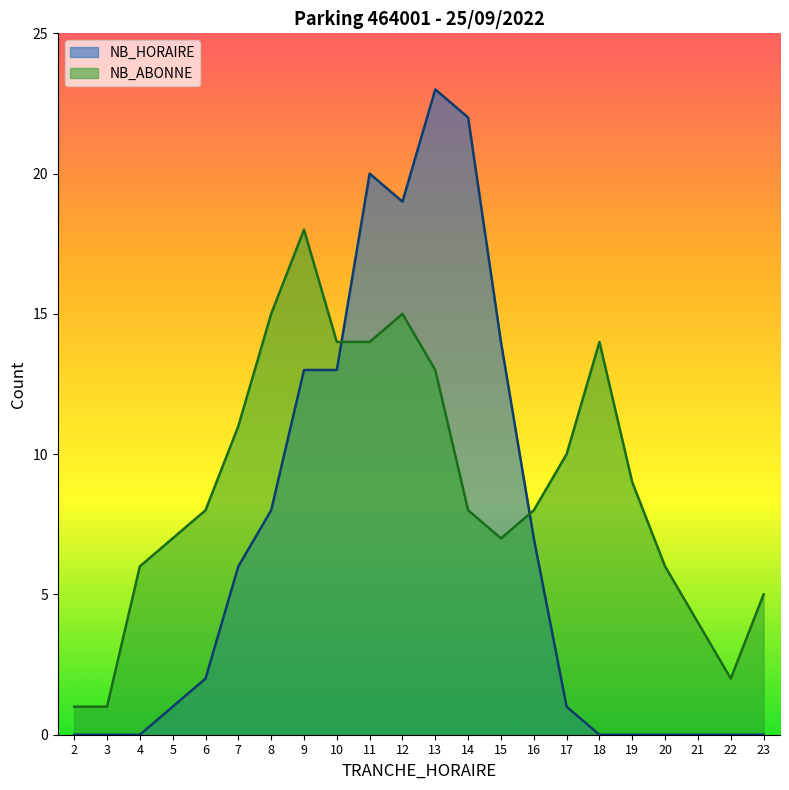

What value does the NB_ABONNE series have at 18?

14